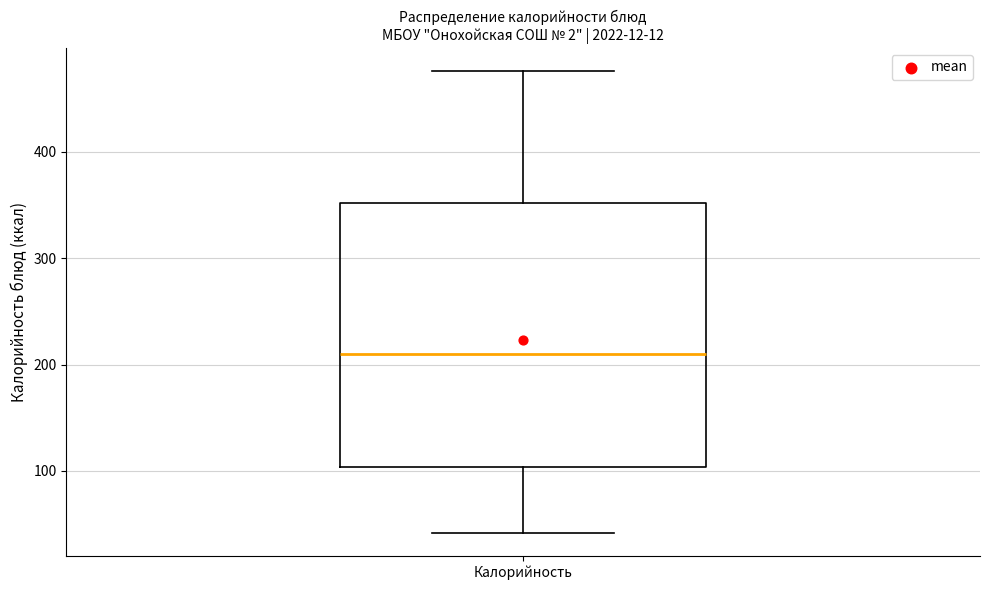

Where does the upper whisker of the box for Калорийность end on the y-axis? The values are not printed on the chart, so give them approximately, as read against the axis.

480